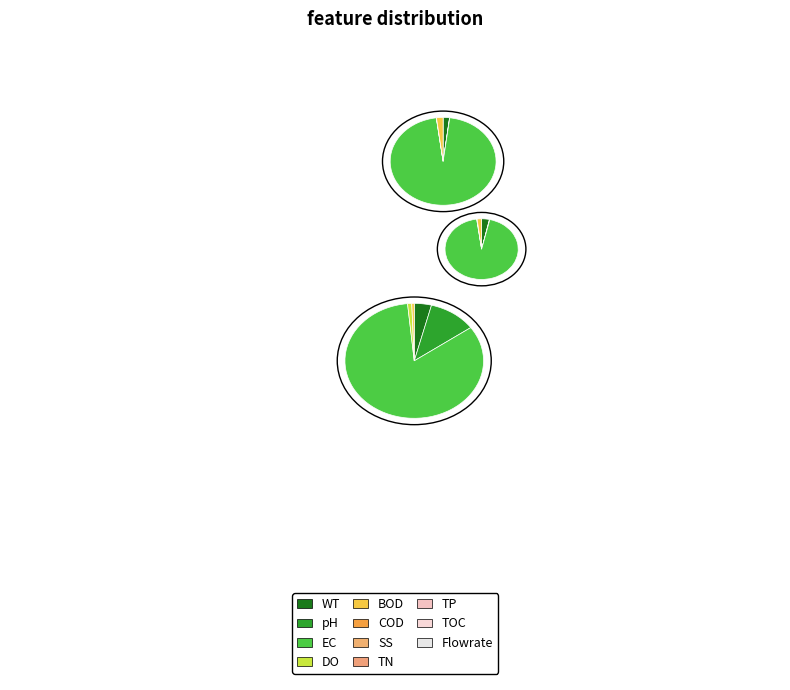

Between Journal of Environmental Studies and Global Journal of Environmental Science, which is larger?

Journal of Environmental Studies